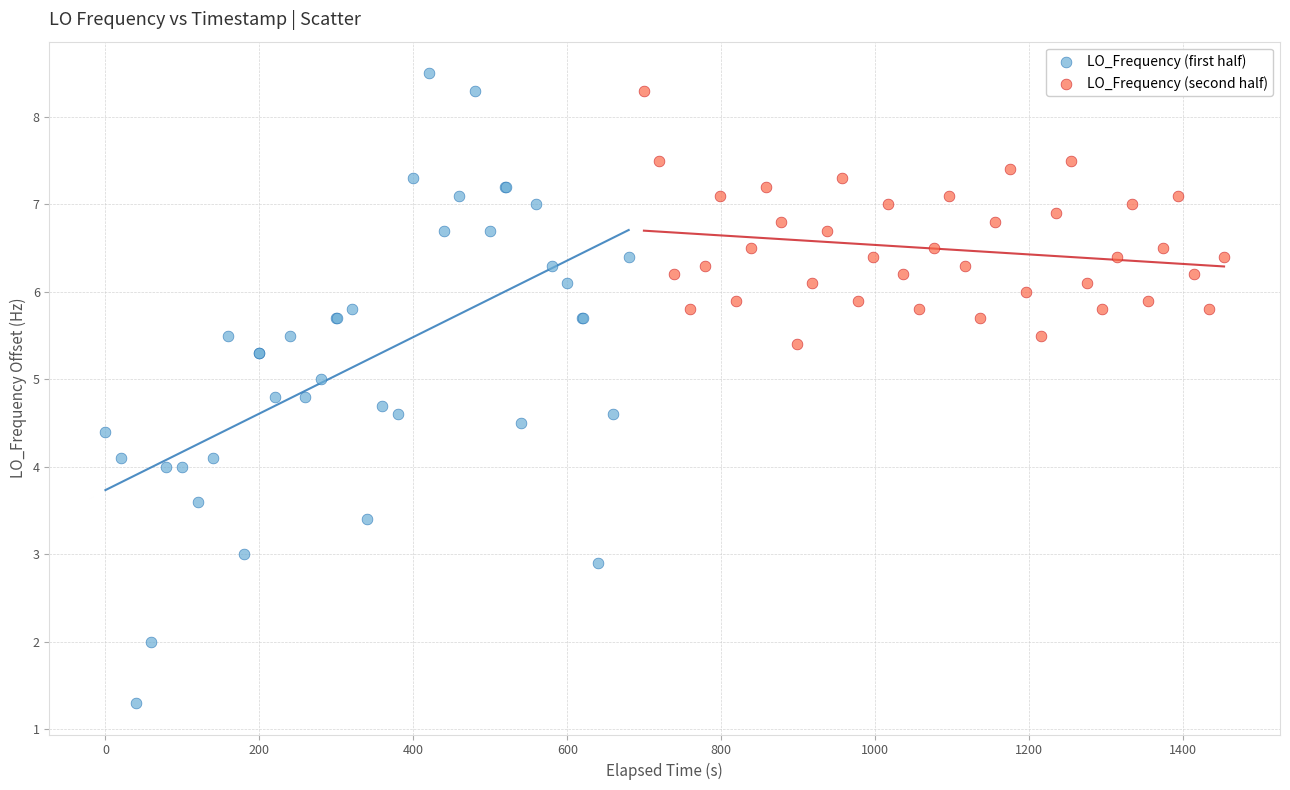

Which series has the widest spread of Y values?

LO_Frequency (first half)